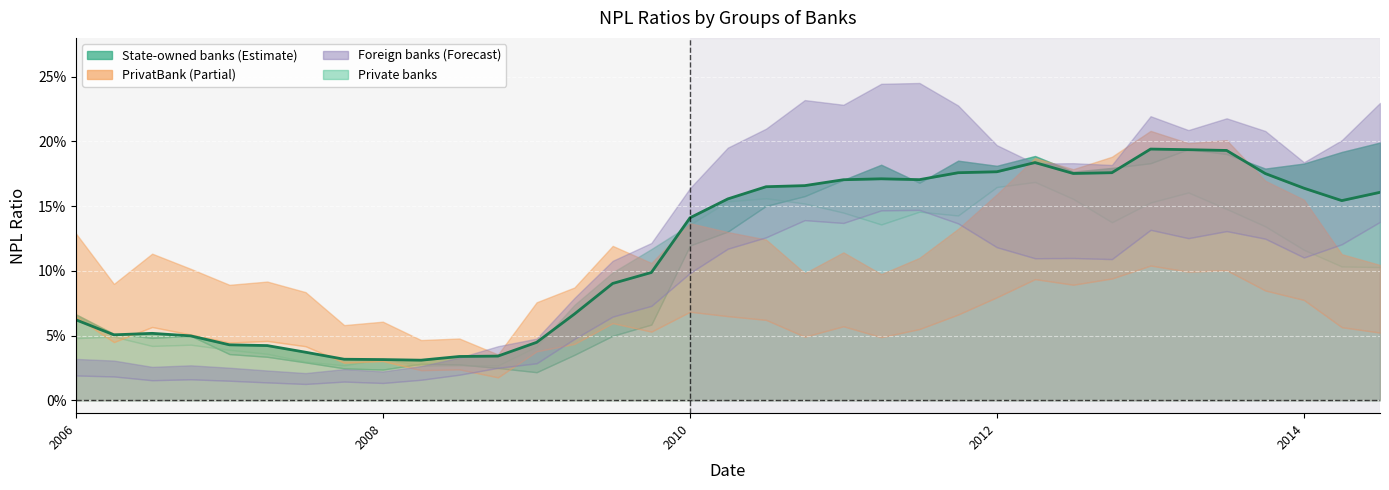

How many points are higher than both their immediate neighbors (excluding endpoints)?

4